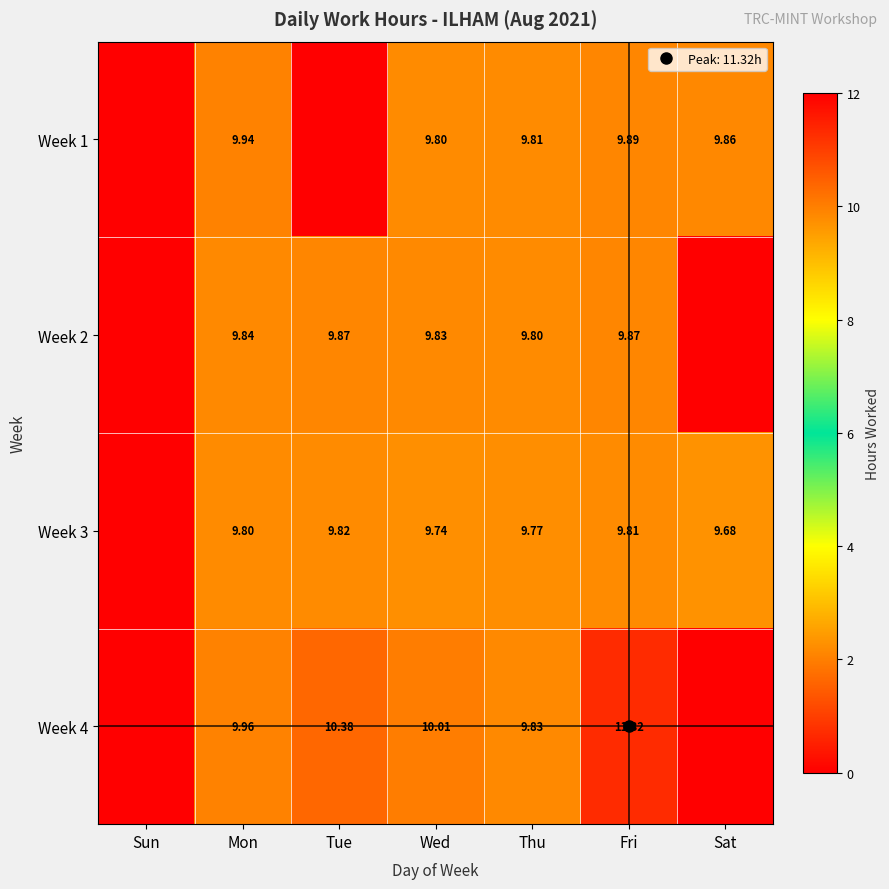

At which category does the chart reach its peak across all series?

Fri